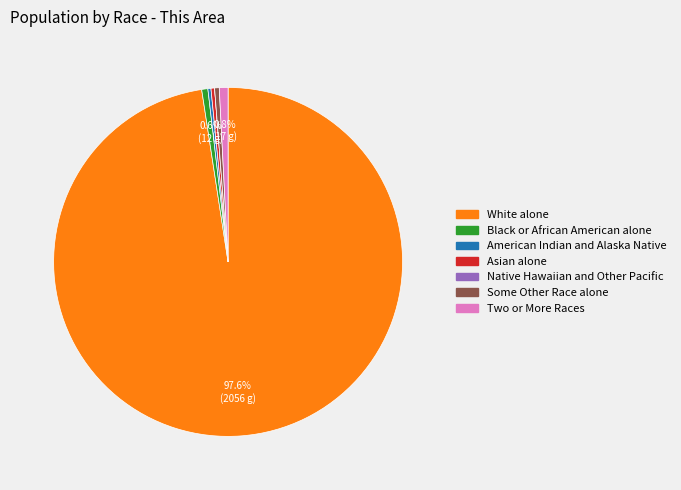

Does any single category account for the majority?

Yes